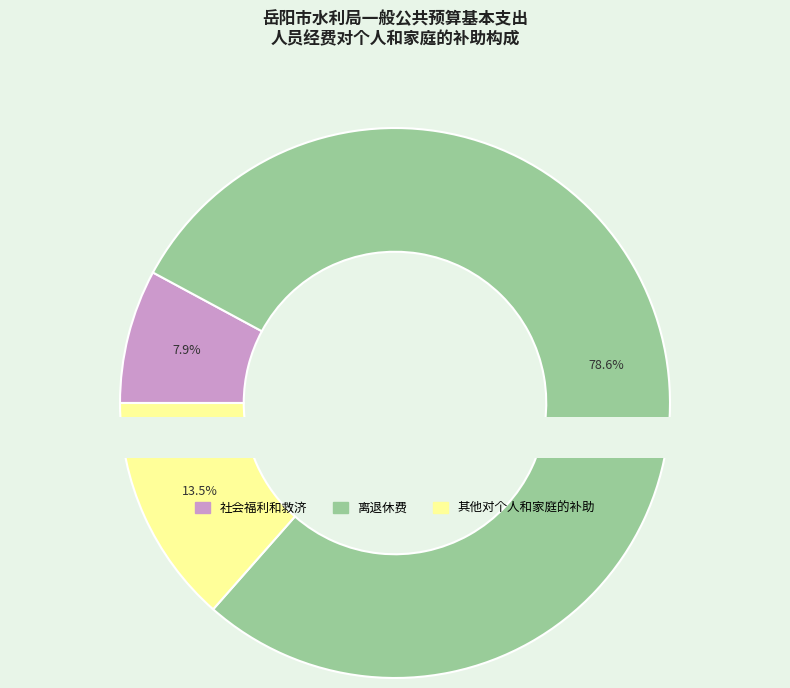

The 社会福利和救济 slice represents 8% of the pie. True or false?

True